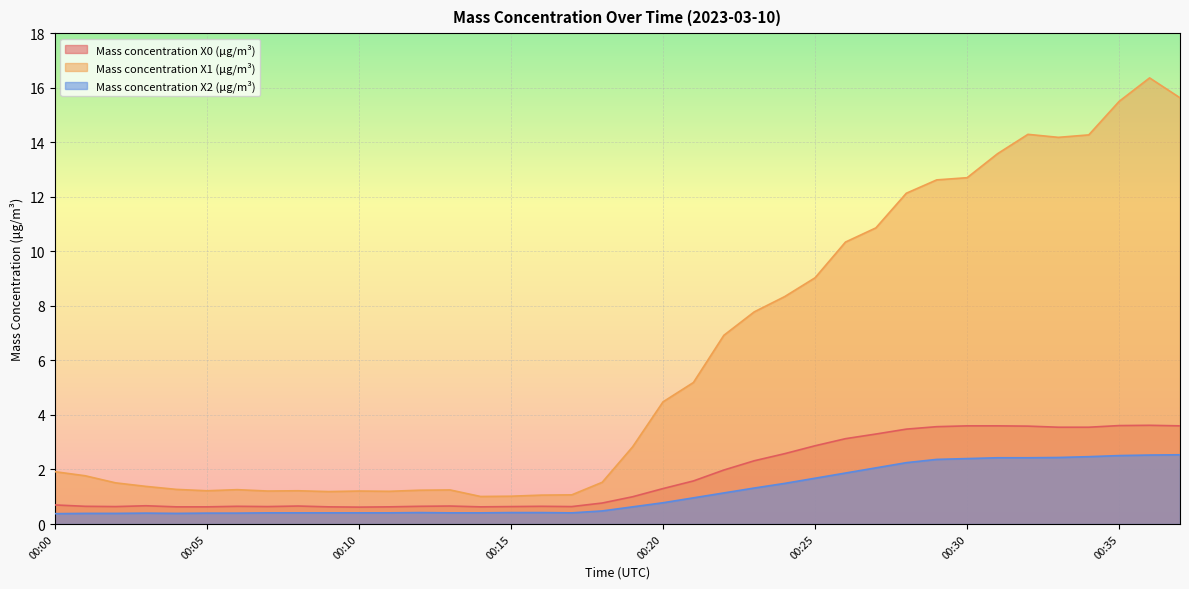

What is the value of the Mass concentration X0 (μg/m³) point at the 12th from the left?

0.6